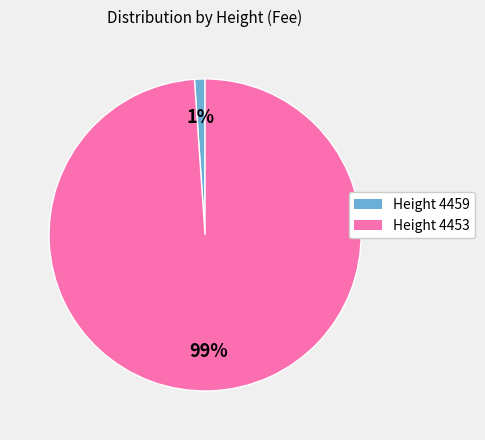

Does any single category account for the majority?

Yes